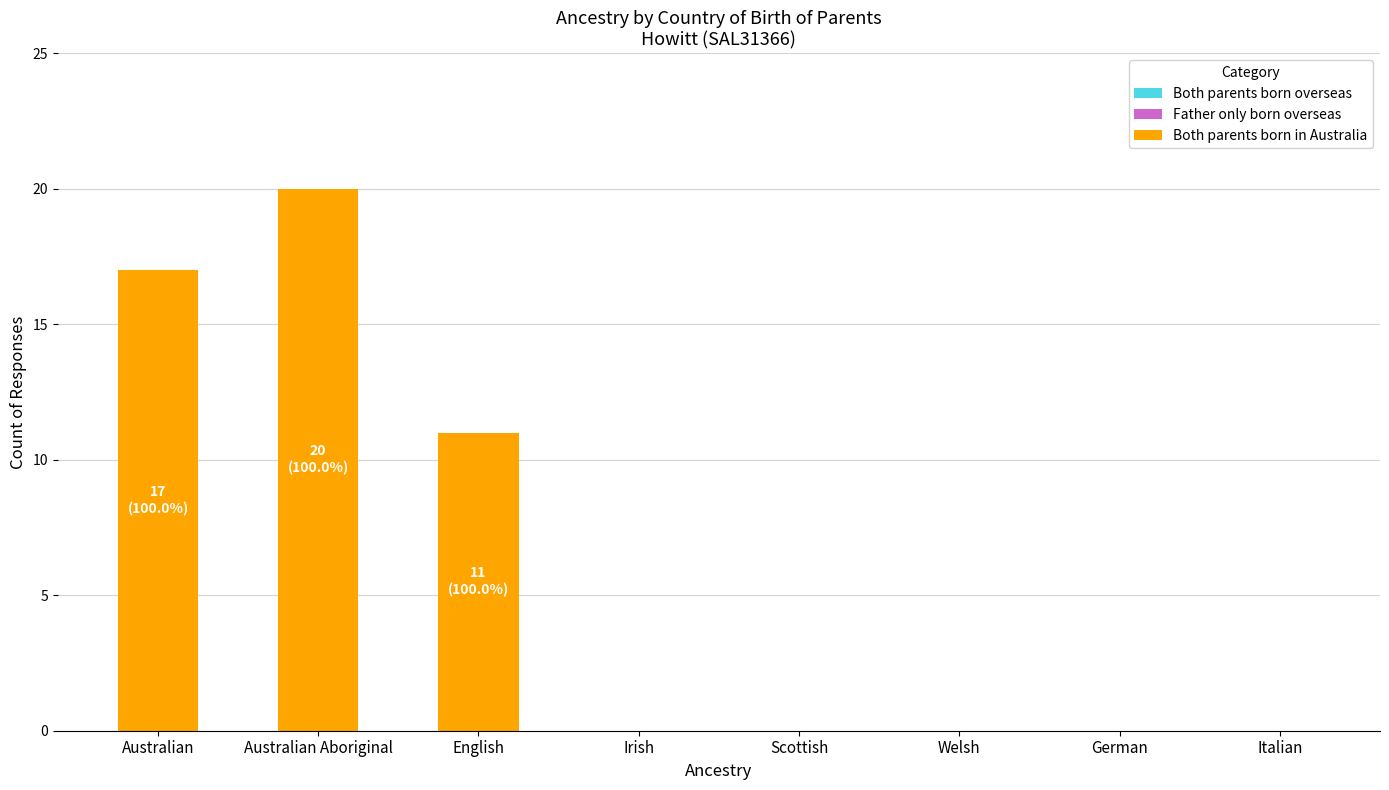

What is the sum of all values?

48